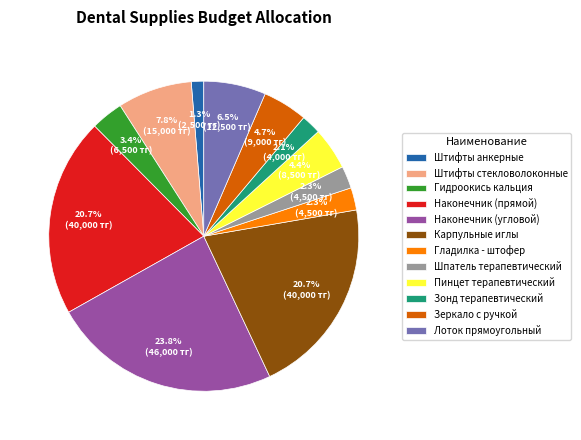

The Наконечник (прямой) slice represents 34% of the pie. True or false?

False